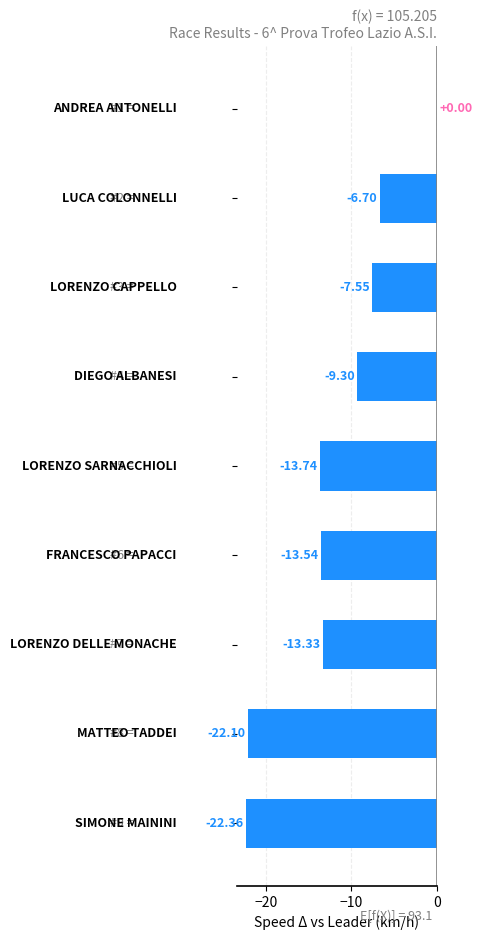

What is the sum of all values?

-108.6